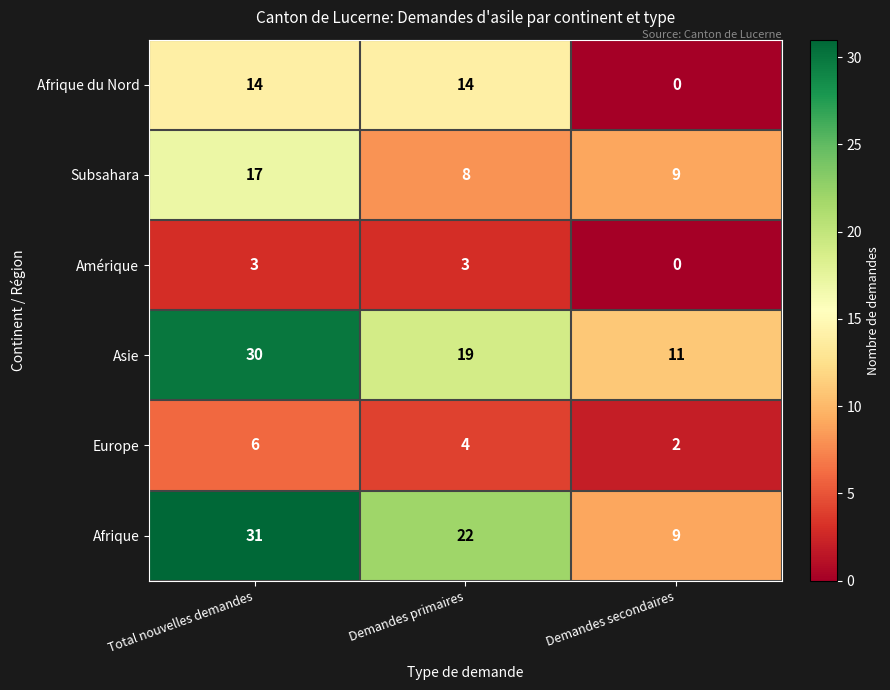

What is the greatest value displayed?

31